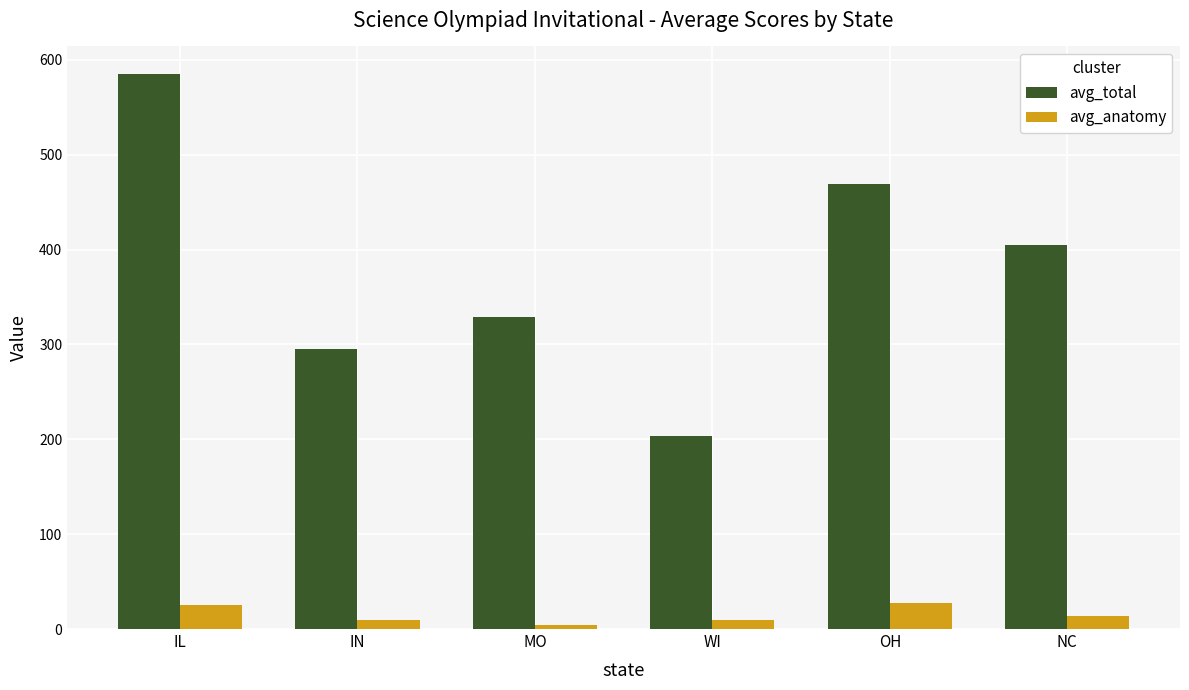

Which series has the widest spread of values?

avg_total